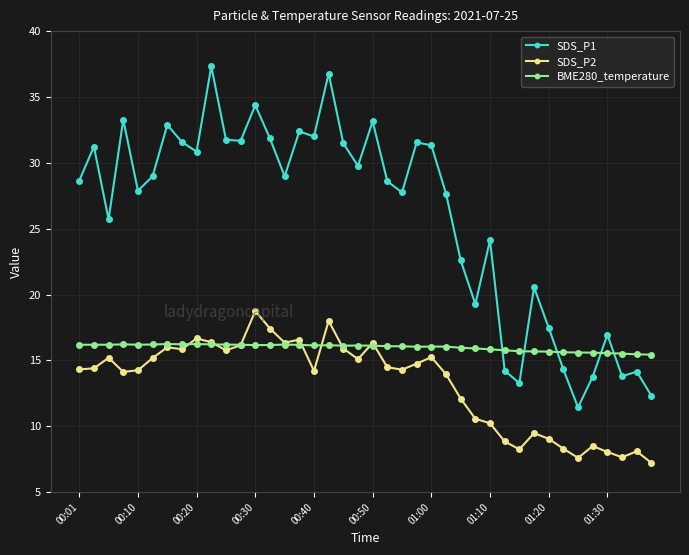

Which series ends up on top after the final intersection of BME280_temperature and SDS_P1?

BME280_temperature